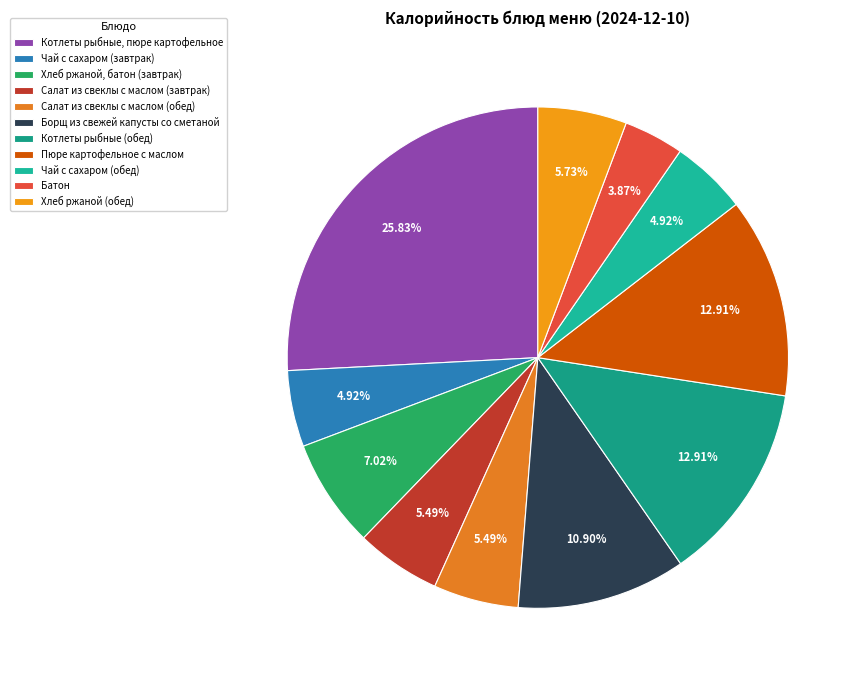

Which category has the biggest portion of the pie?

Котлеты рыбные, пюре картофельное